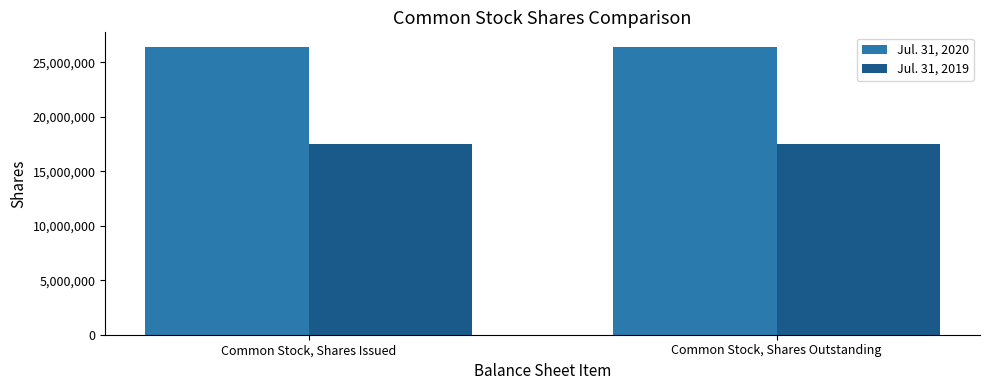

Reading right to left, transcribe all the data shown in this chart.

Jul. 31, 2020: 26436965	26436965
Jul. 31, 2019: 17490488	17490488